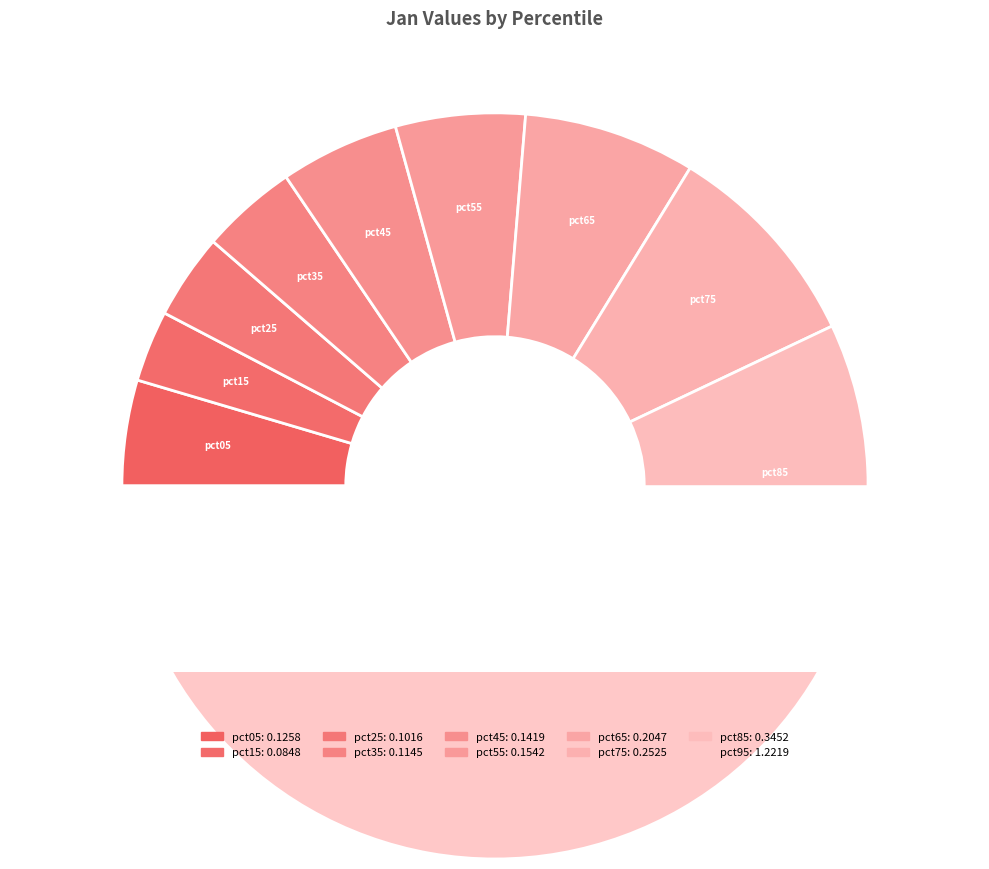

Count the number of slices in the pie.

10